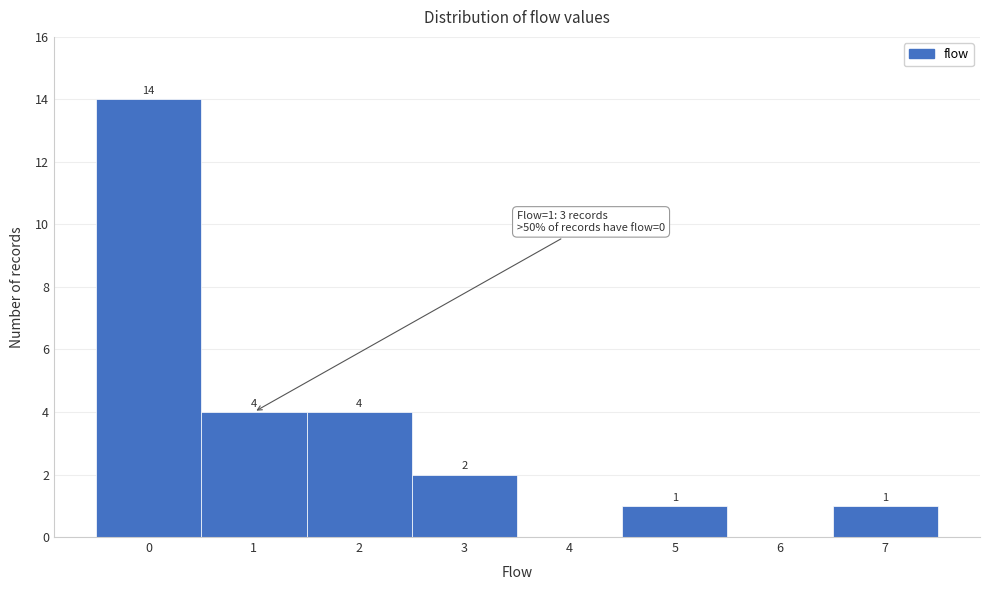

What is the change in value from 0 to 2?

-10